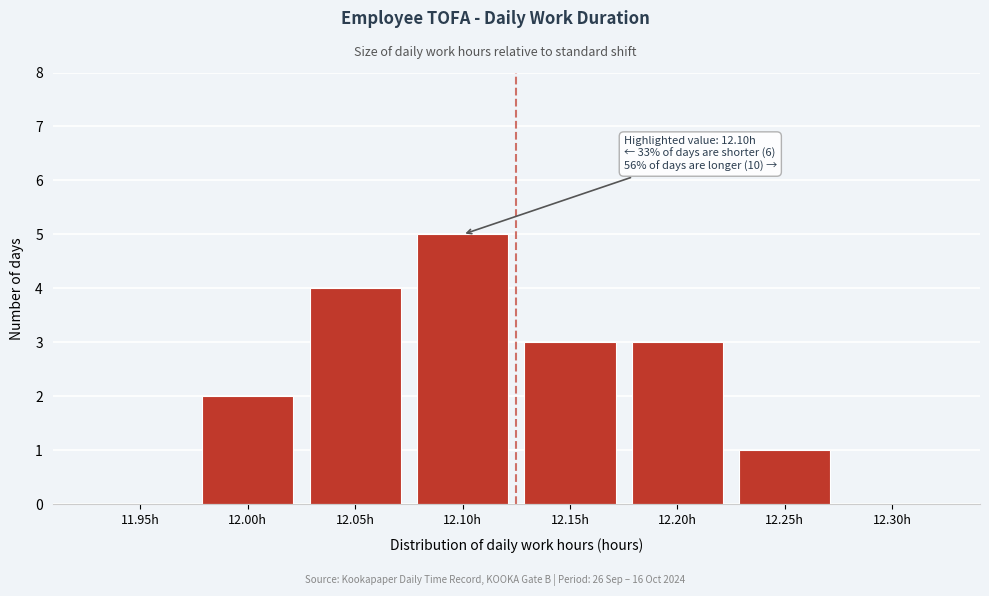

Reading left to right, transcribe all the data shown in this chart.

11.95h=0	12.00h=2	12.05h=4	12.10h=5	12.15h=3	12.20h=3	12.25h=1	12.30h=0